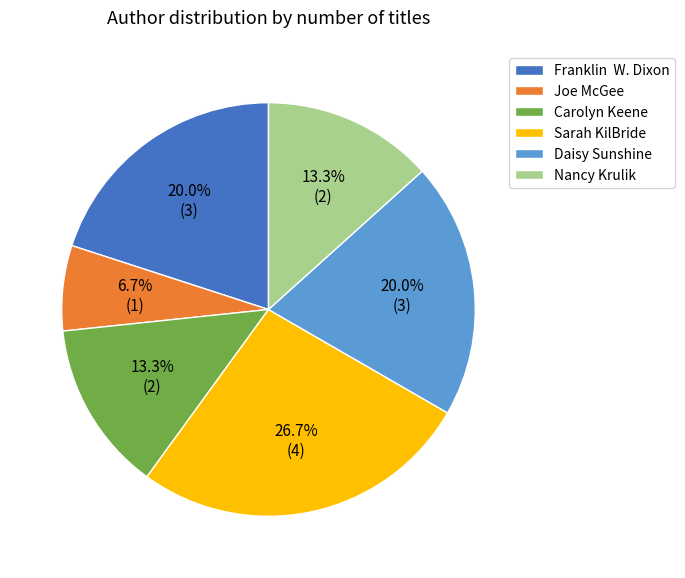

To the nearest percent, what is the average slice percentage?

17%